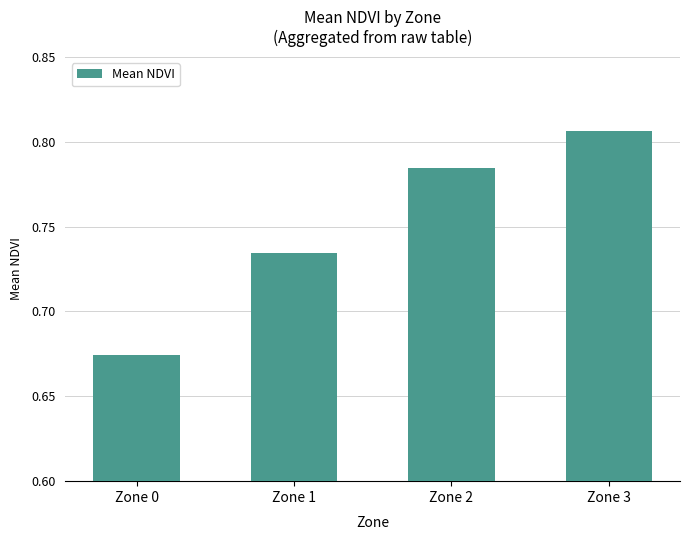

How many series are shown in this chart?

1